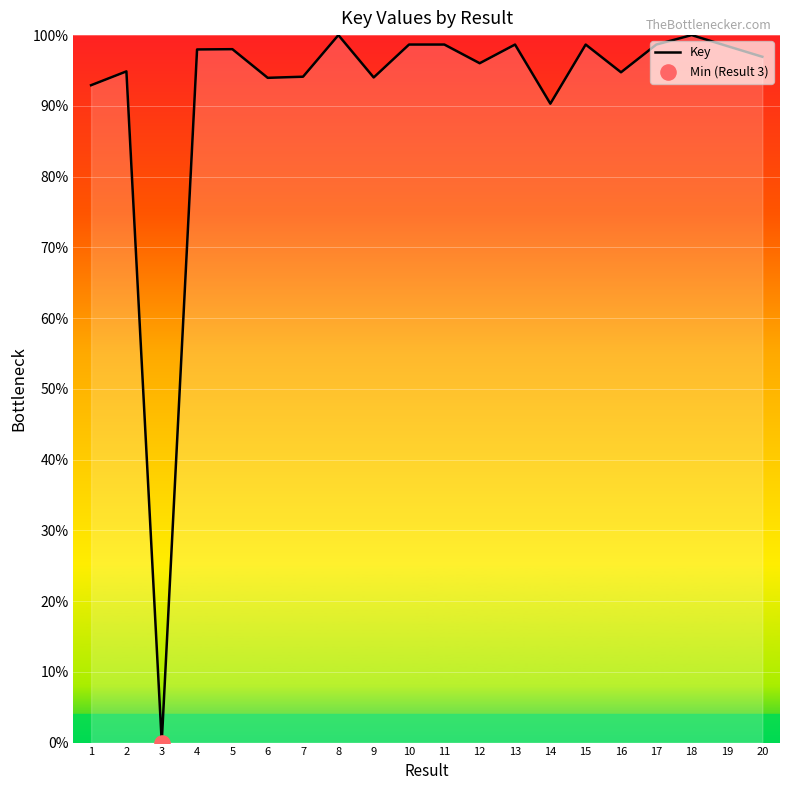

What is the ratio of the value at 13 to the value at 6?

1.1